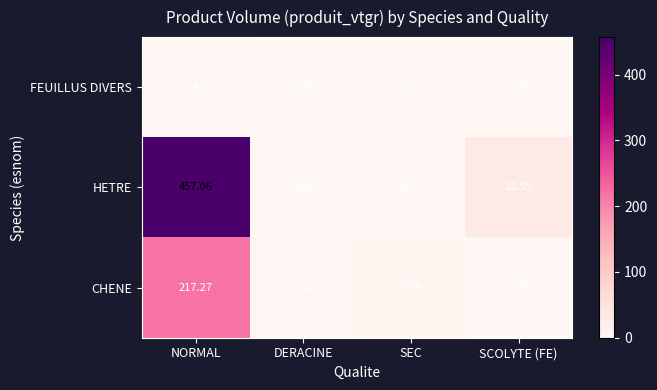

Where is CHENE nearest to the value 108?

SEC